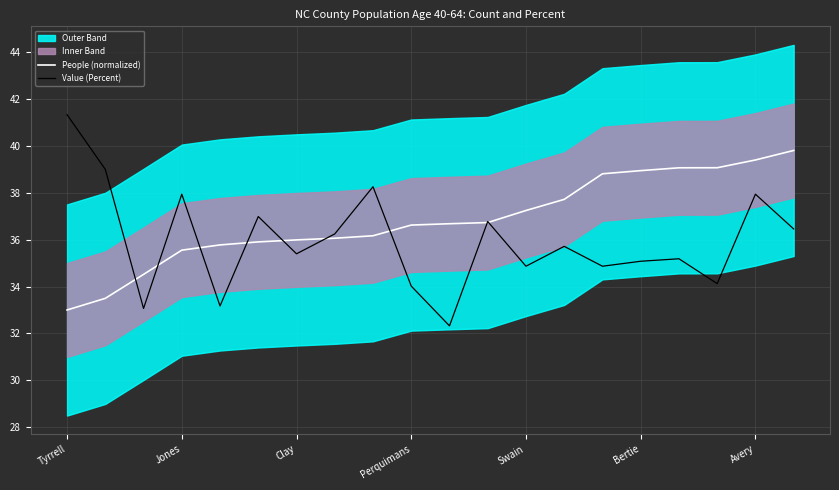

At which label does People (normalized) reach its minimum?

Tyrrell